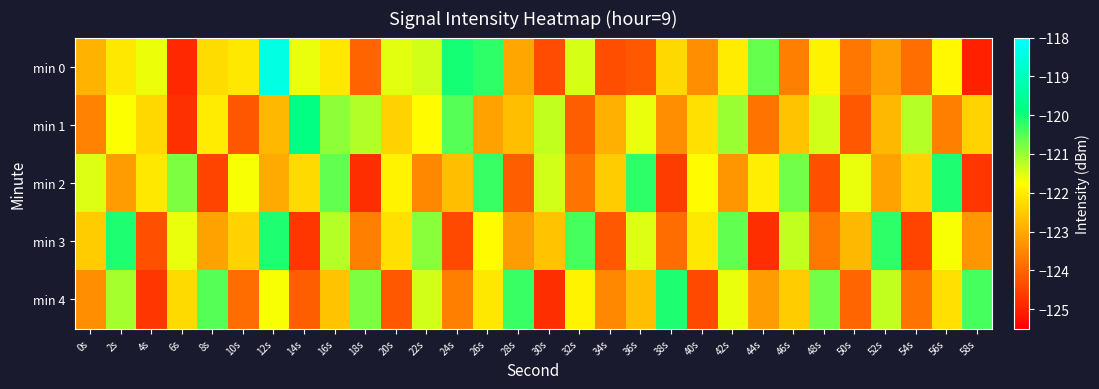

Reading left to right, list all the values displayed in this chart.

min 0: 0s=-122.8	2s=-122.1	4s=-121.6	6s=-124.9	8s=-122.3	10s=-122.1	12s=-118.4	14s=-121.6	16s=-122.1	18s=-124.0	20s=-121.5	22s=-121.4	24s=-120.0	26s=-120.2	28s=-123.1	30s=-124.4	32s=-121.4	34s=-124.3	36s=-124.2	38s=-122.3	40s=-123.4	42s=-122.0	44s=-120.6	46s=-123.6	48s=-122.0	50s=-123.8	52s=-123.2	54s=-123.9	56s=-121.8	58s=-125.0
min 1: 0s=-123.6	2s=-121.7	4s=-122.3	6s=-124.8	8s=-122.0	10s=-124.2	12s=-122.8	14s=-119.8	16s=-120.9	18s=-121.2	20s=-122.4	22s=-121.8	24s=-120.5	26s=-123.1	28s=-122.7	30s=-121.3	32s=-124.1	34s=-122.9	36s=-121.6	38s=-123.4	40s=-122.2	42s=-121.0	44s=-123.8	46s=-122.6	48s=-121.4	50s=-124.2	52s=-122.8	54s=-121.2	56s=-123.6	58s=-122.4
min 2: 0s=-121.5	2s=-123.2	4s=-122.1	6s=-120.8	8s=-124.5	10s=-121.7	12s=-123.0	14s=-122.3	16s=-120.6	18s=-124.8	20s=-121.9	22s=-123.5	24s=-122.7	26s=-120.3	28s=-124.1	30s=-121.4	32s=-123.8	34s=-122.5	36s=-120.2	38s=-124.6	40s=-121.8	42s=-123.3	44s=-122.0	46s=-120.7	48s=-124.3	50s=-121.6	52s=-123.1	54s=-122.4	56s=-120.1	58s=-124.7
min 3: 0s=-122.5	2s=-120.1	4s=-124.3	6s=-121.6	8s=-123.1	10s=-122.4	12s=-120.1	14s=-124.7	16s=-121.2	18s=-123.6	20s=-122.2	22s=-120.9	24s=-124.4	26s=-121.8	28s=-123.2	30s=-122.6	32s=-120.4	34s=-124.2	36s=-121.5	38s=-123.9	40s=-122.1	42s=-120.6	44s=-124.8	46s=-121.3	48s=-123.7	50s=-122.8	52s=-120.2	54s=-124.5	56s=-121.7	58s=-123.3
min 4: 0s=-123.4	2s=-121.1	4s=-124.7	6s=-122.3	8s=-120.5	10s=-123.9	12s=-121.7	14s=-124.1	16s=-122.6	18s=-120.8	20s=-124.2	22s=-121.4	24s=-123.6	26s=-122.1	28s=-120.3	30s=-124.8	32s=-121.9	34s=-123.5	36s=-122.7	38s=-120.1	40s=-124.4	42s=-121.6	44s=-123.2	46s=-122.5	48s=-120.7	50s=-124.0	52s=-121.3	54s=-123.8	56s=-122.2	58s=-120.4